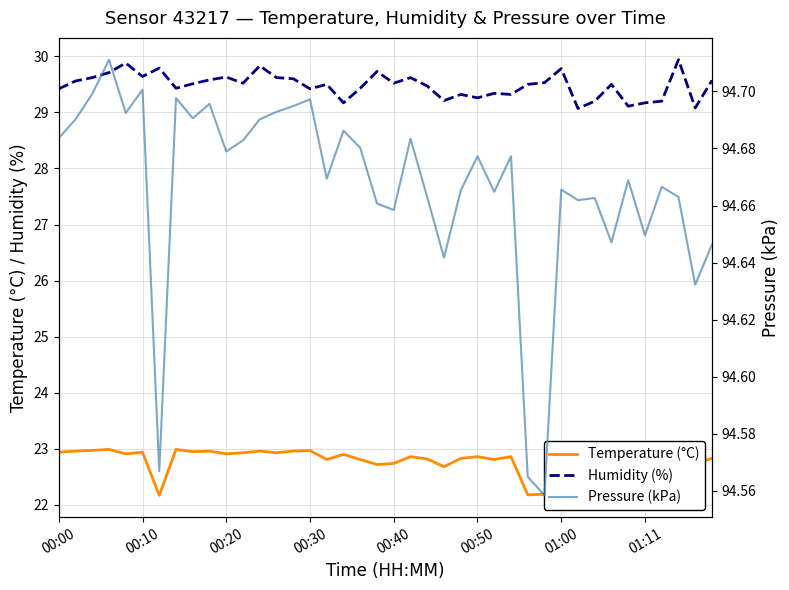

The Pressure (kPa) series shows 58.6 at 18. True or false?

False